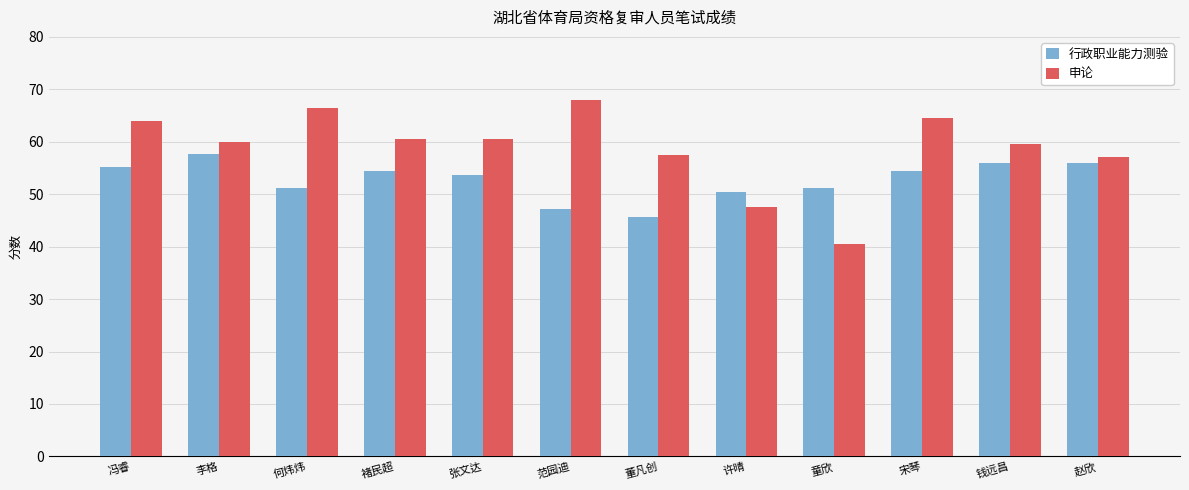

What are all the series names shown in the legend?

行政职业能力测验, 申论